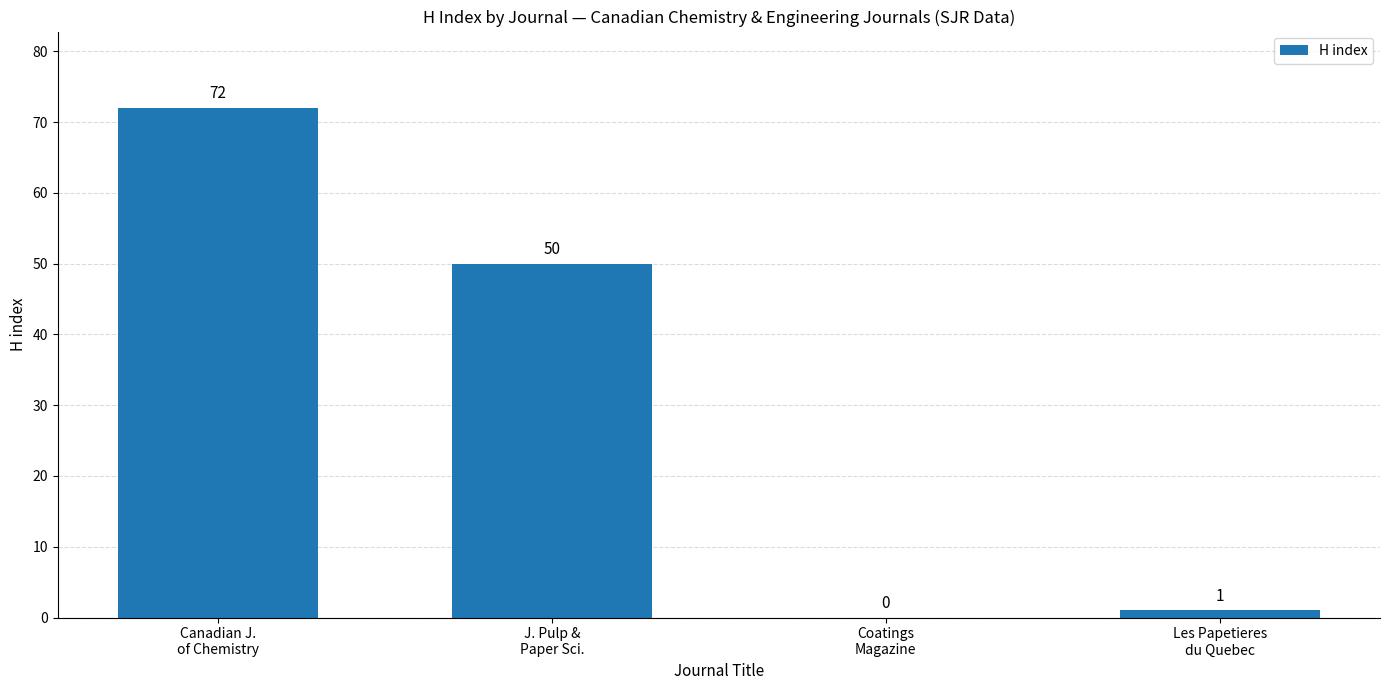

Which category has the highest value across all series?

Canadian J.
of Chemistry